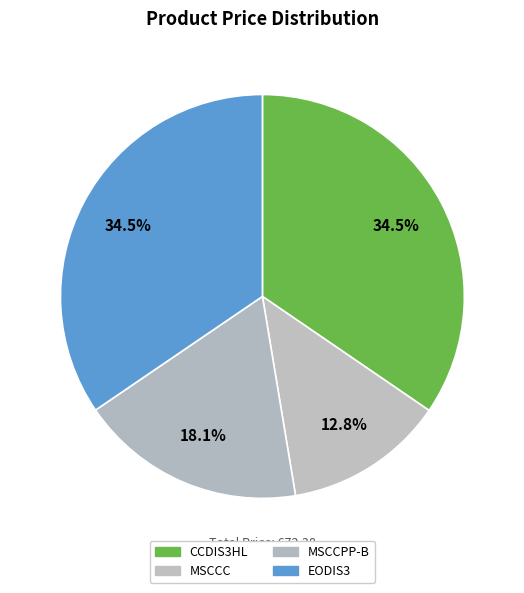

Rank the categories by value from highest to lowest.

CCDIS3HL, EODIS3, MSCCPP-B, MSCCC